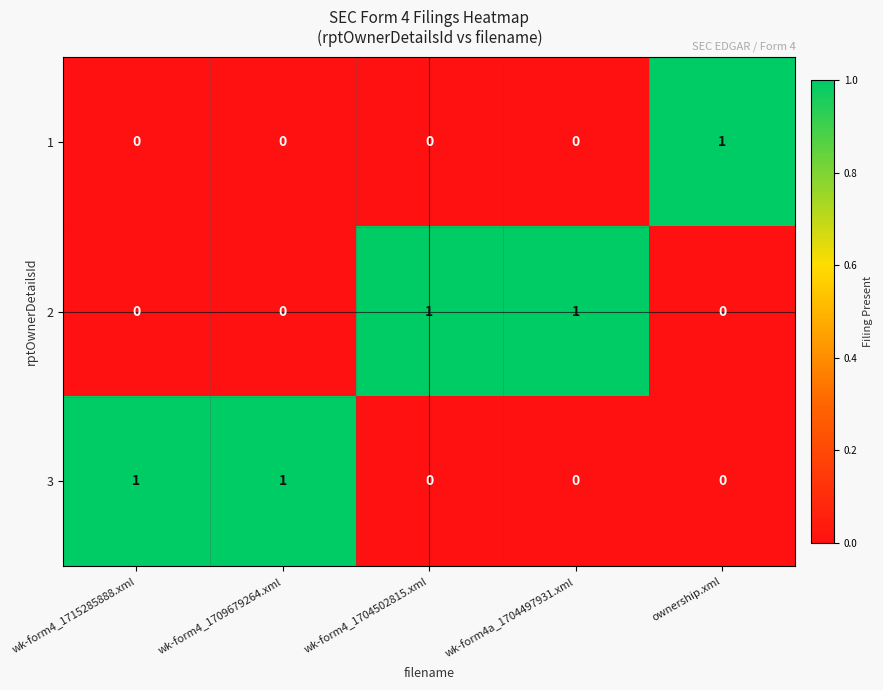

What is the difference between the highest and lowest values at wk-form4a_1704497931.xml?

1